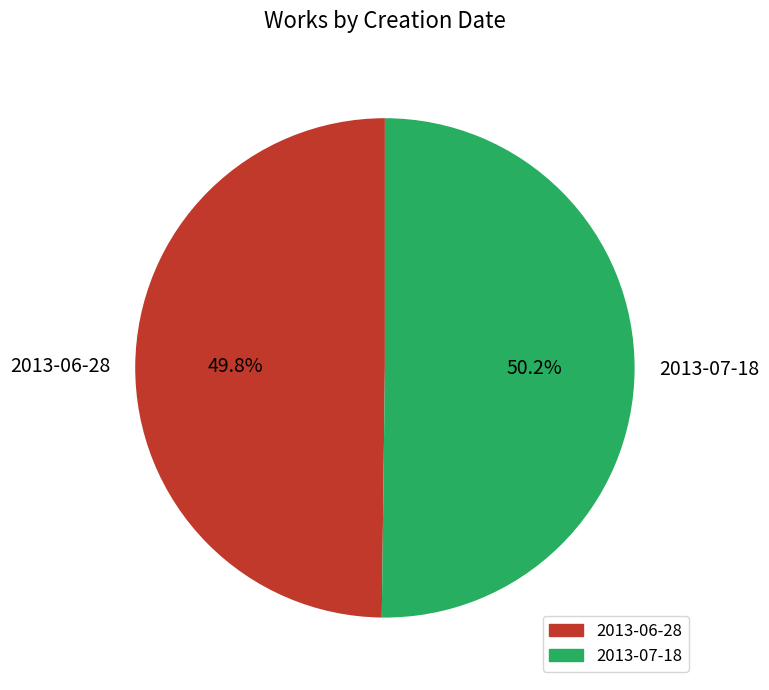

Do 2013-07-18 and 2013-06-28 together represent more than half of the pie?

Yes